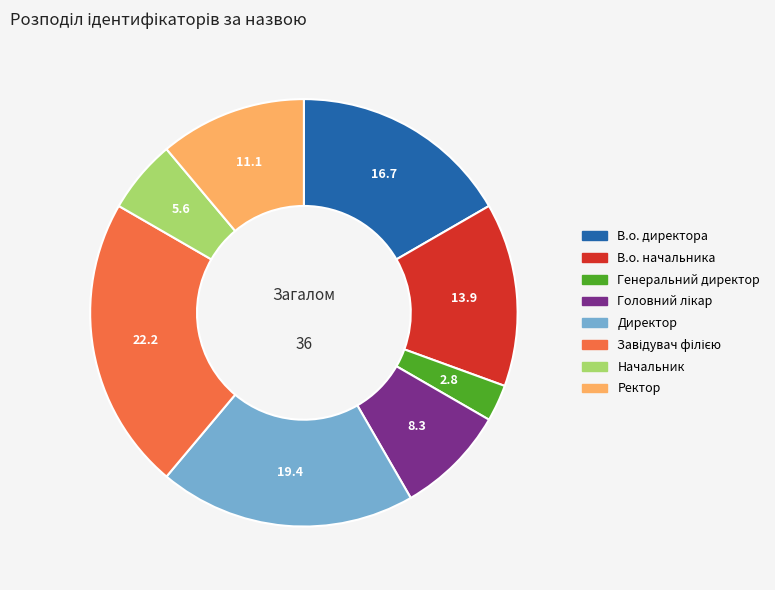

Which category has the smallest portion of the pie?

Генеральний директор